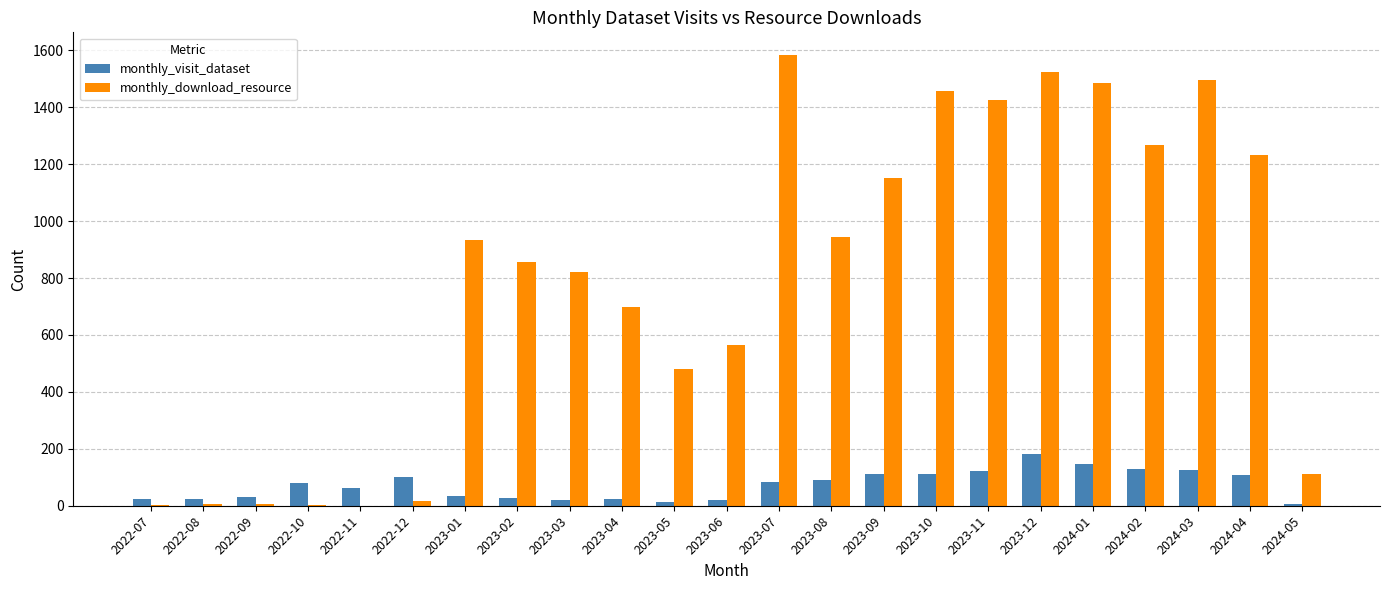

Which series has the largest total across all categories?

monthly_download_resource